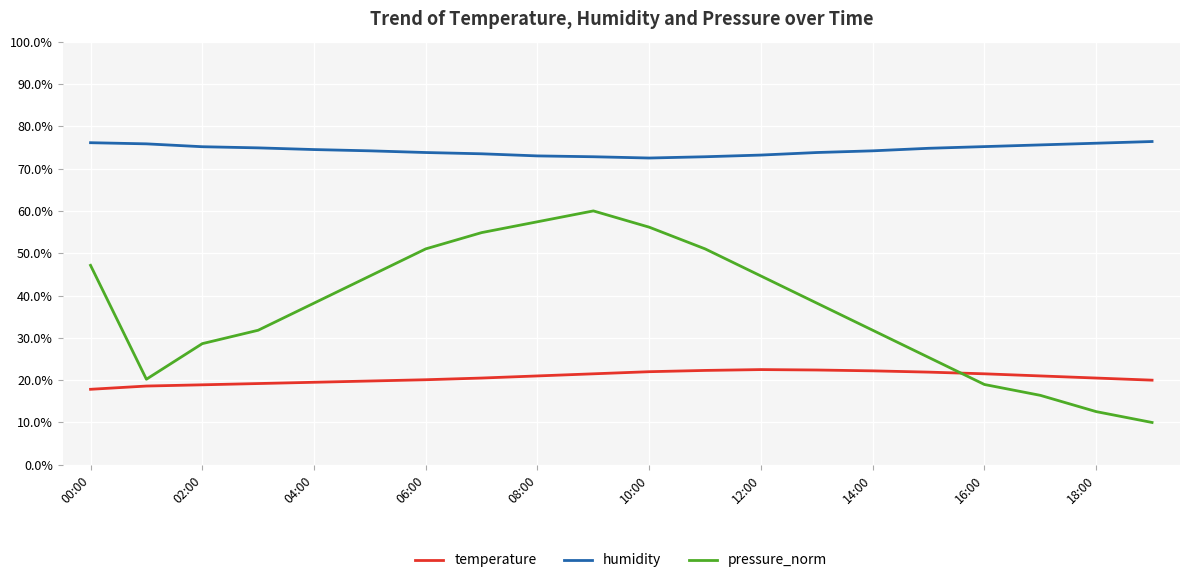

True or false: temperature and humidity intersect in this chart.

False